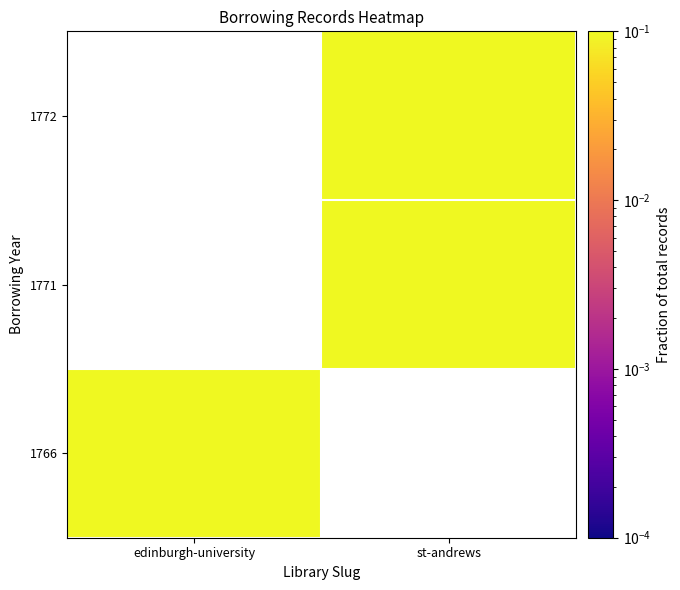

At which category does the chart reach its minimum across all series?

edinburgh-university